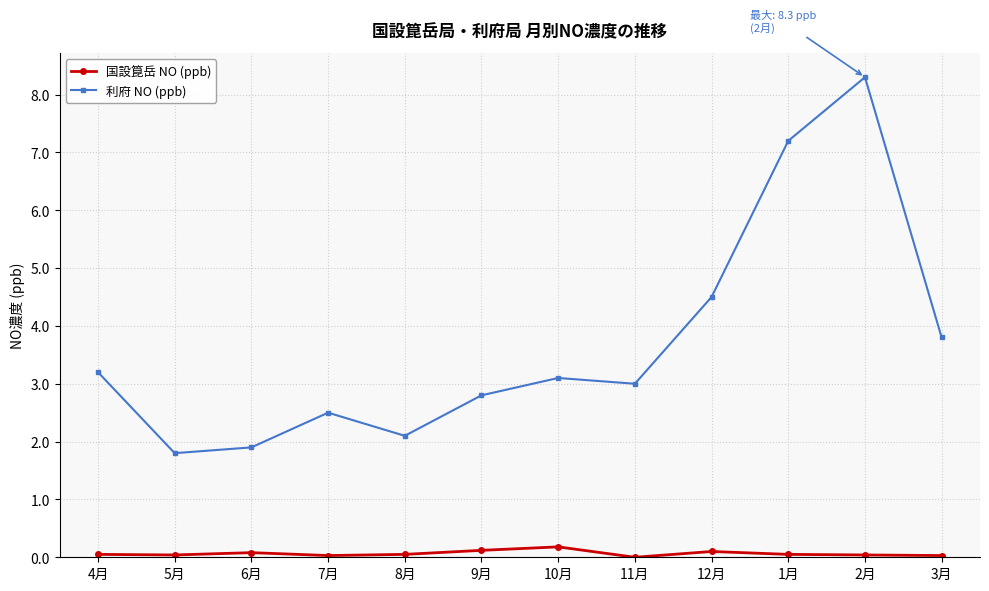

True or false: 国設箟岳 NO (ppb) and 利府 NO (ppb) cross at least once.

False